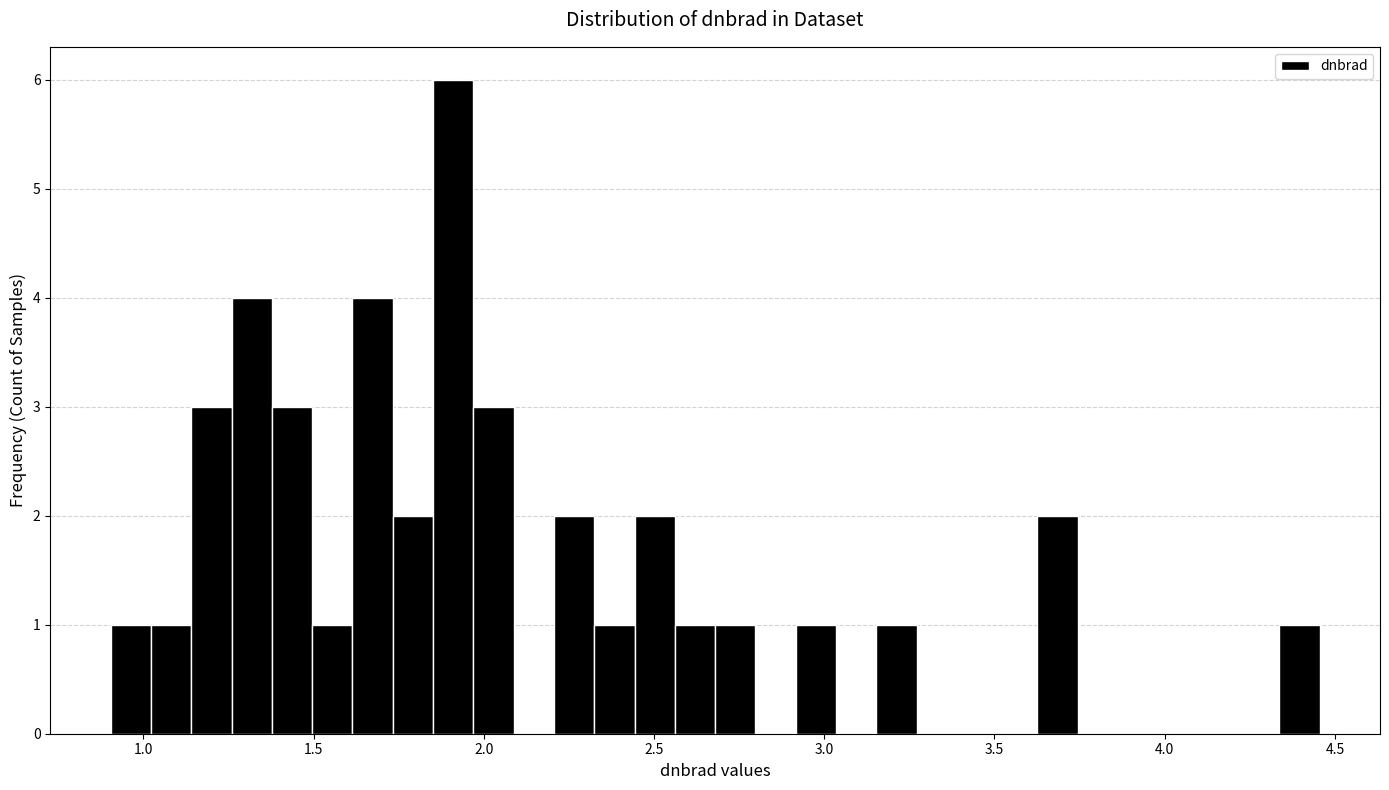

Around what value on the x-axis is the tallest bar? Give the approximate position of its centre, as read against the axis.

1.90